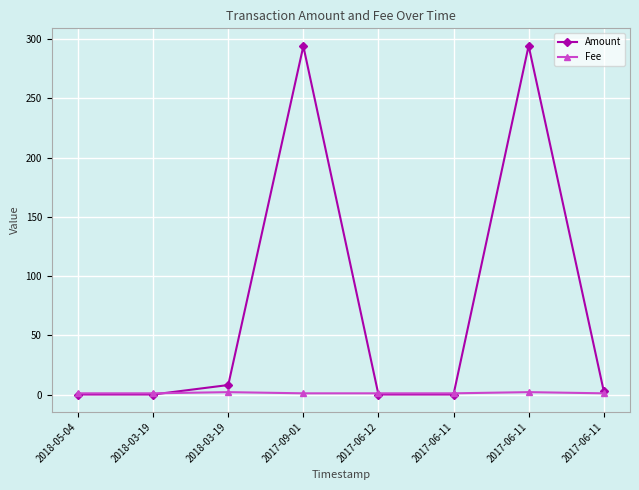

What are all the series names shown in the legend?

Amount, Fee